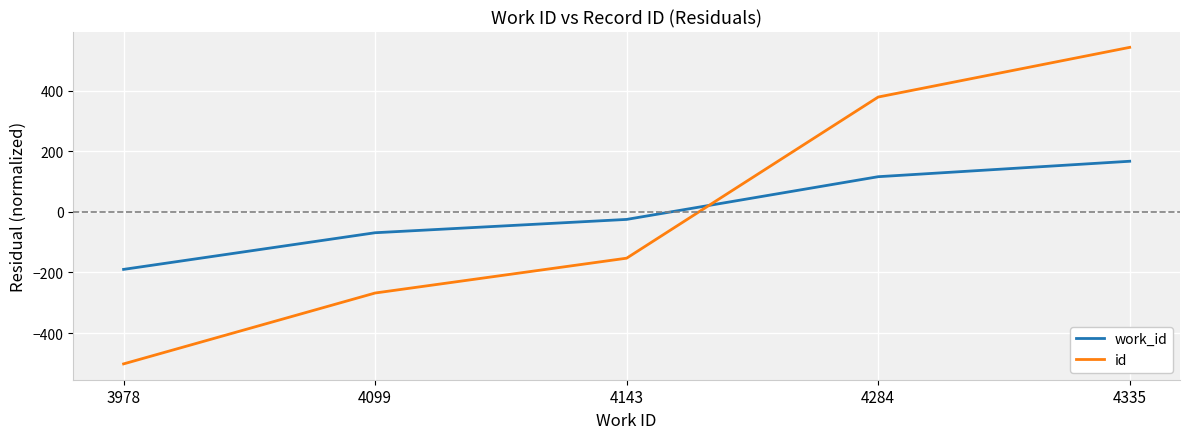

Which category has the highest value across all series?

4335